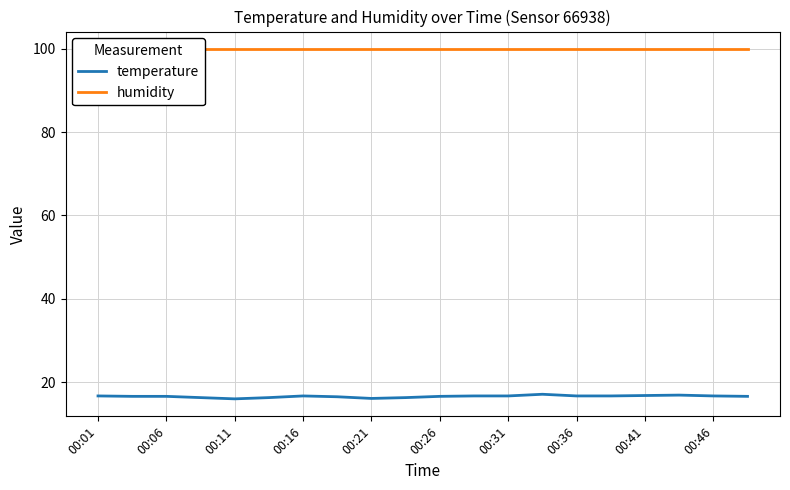

What is the highest value of the temperature series?

17.1